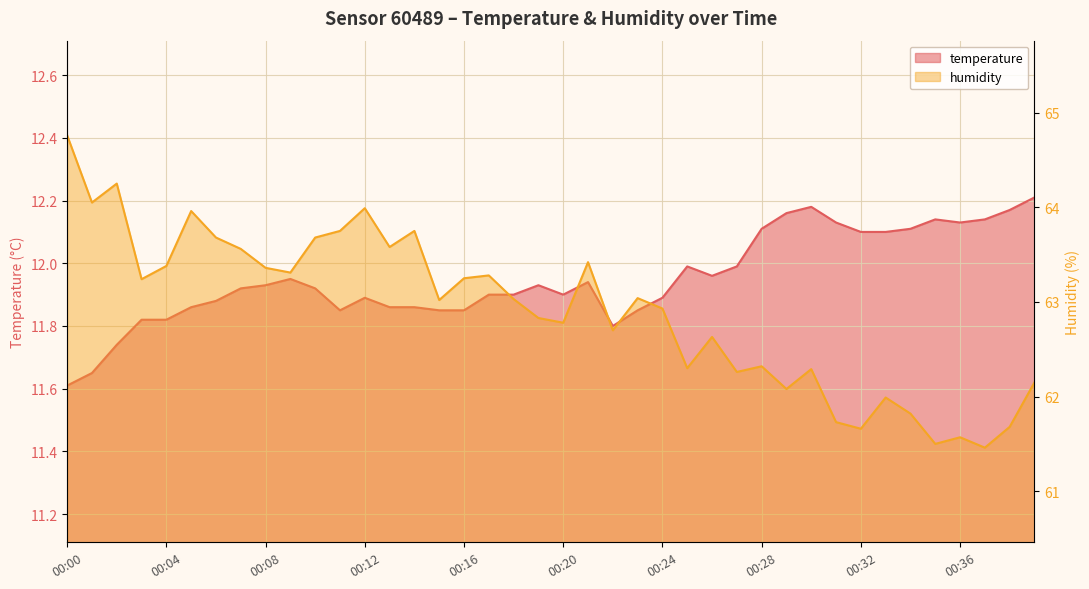

At how many categories does at least one series exceed 37?

40